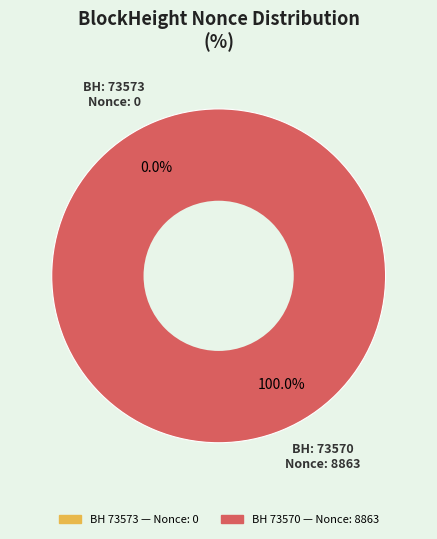

How many segments does this pie chart have?

2